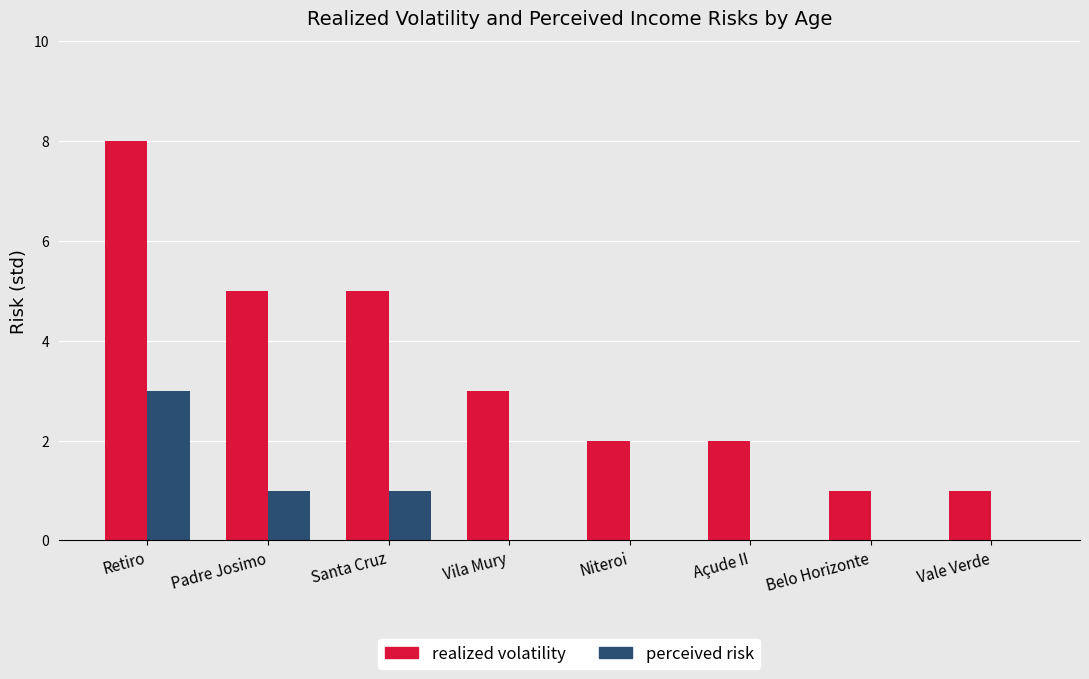

Which label corresponds to the largest value in the chart?

Retiro